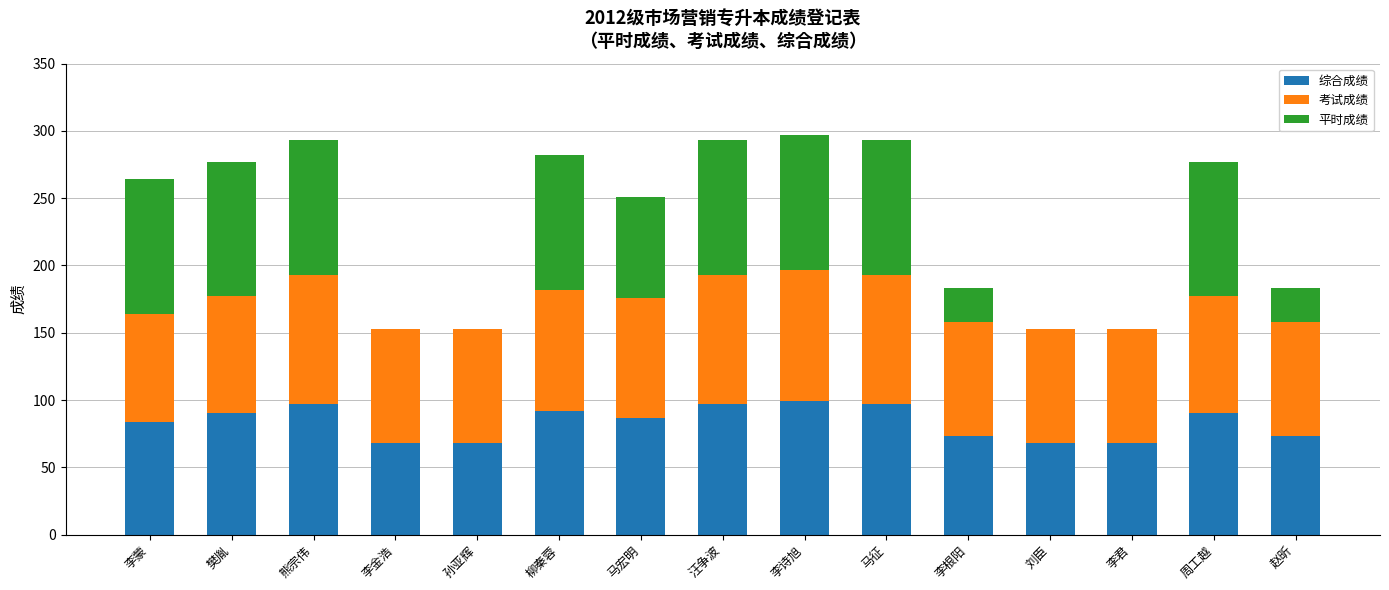

What is the sum of all 综合成绩 values?

1251